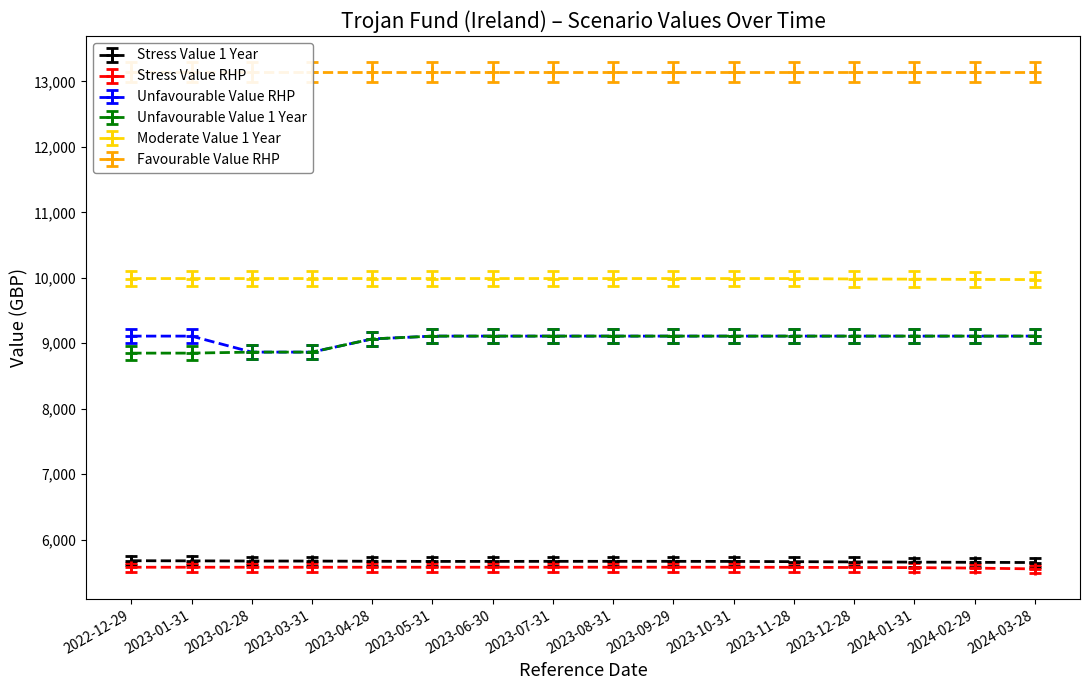

Which category has the highest value across all series?

2022-12-29